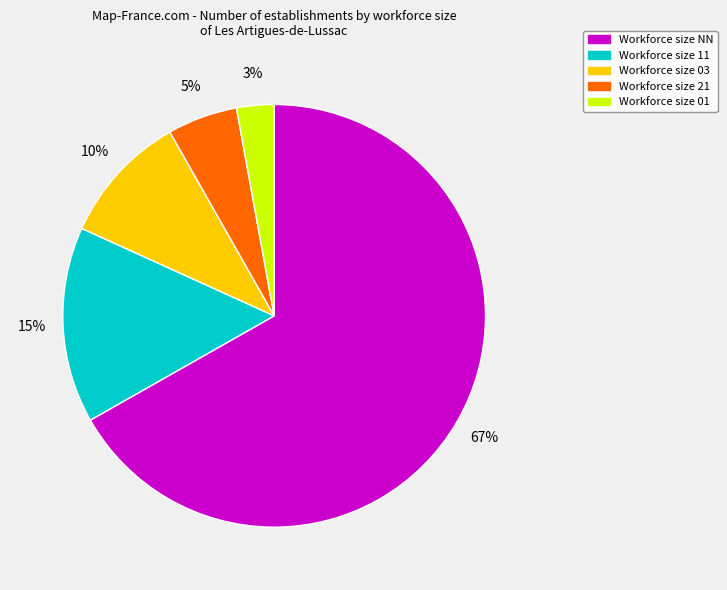

Rank the categories by value from highest to lowest.

Workforce size NN, Workforce size 11, Workforce size 03, Workforce size 21, Workforce size 01